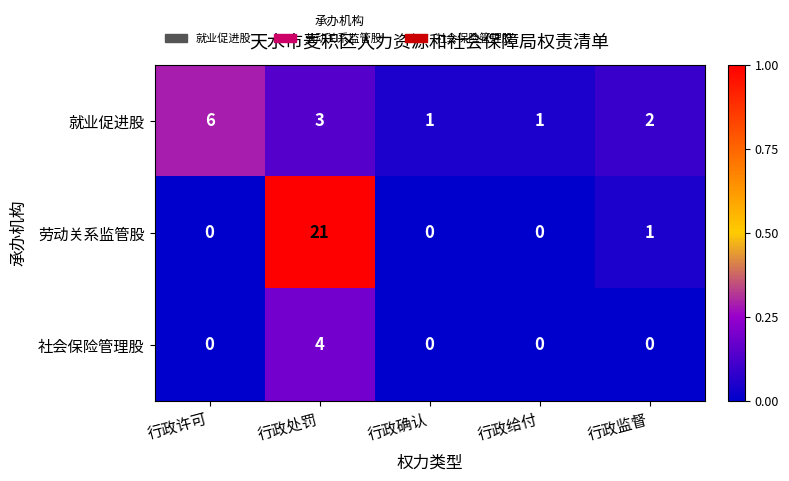

Which series changed the most between 行政处罚 and 行政确认?

劳动关系监管股